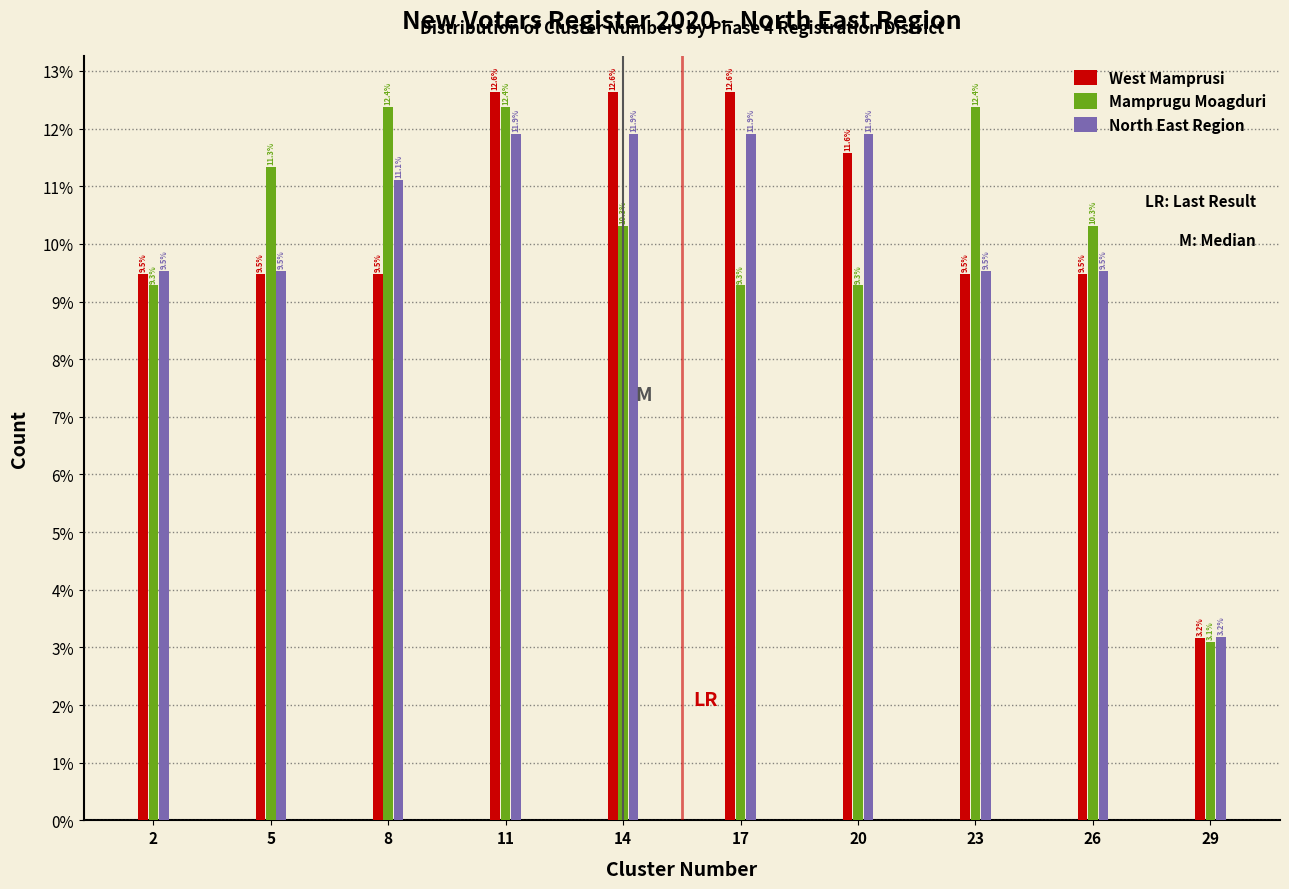

Reading left to right, what are all the values shown in this chart?

West Mamprusi: 9.5	9.5	9.5	12.6	12.6	12.6	11.6	9.5	9.5	3.2
Mamprugu Moagduri: 9.3	11.3	12.4	12.4	10.3	9.3	9.3	12.4	10.3	3.1
North East Region: 9.5	9.5	11.1	11.9	11.9	11.9	11.9	9.5	9.5	3.2